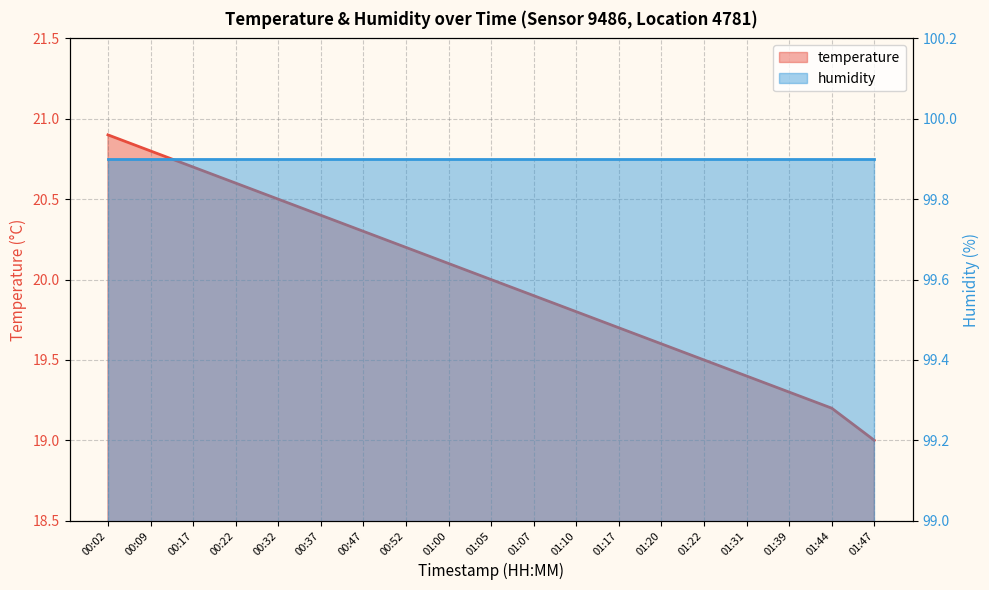

What is the greatest value displayed?

20.9